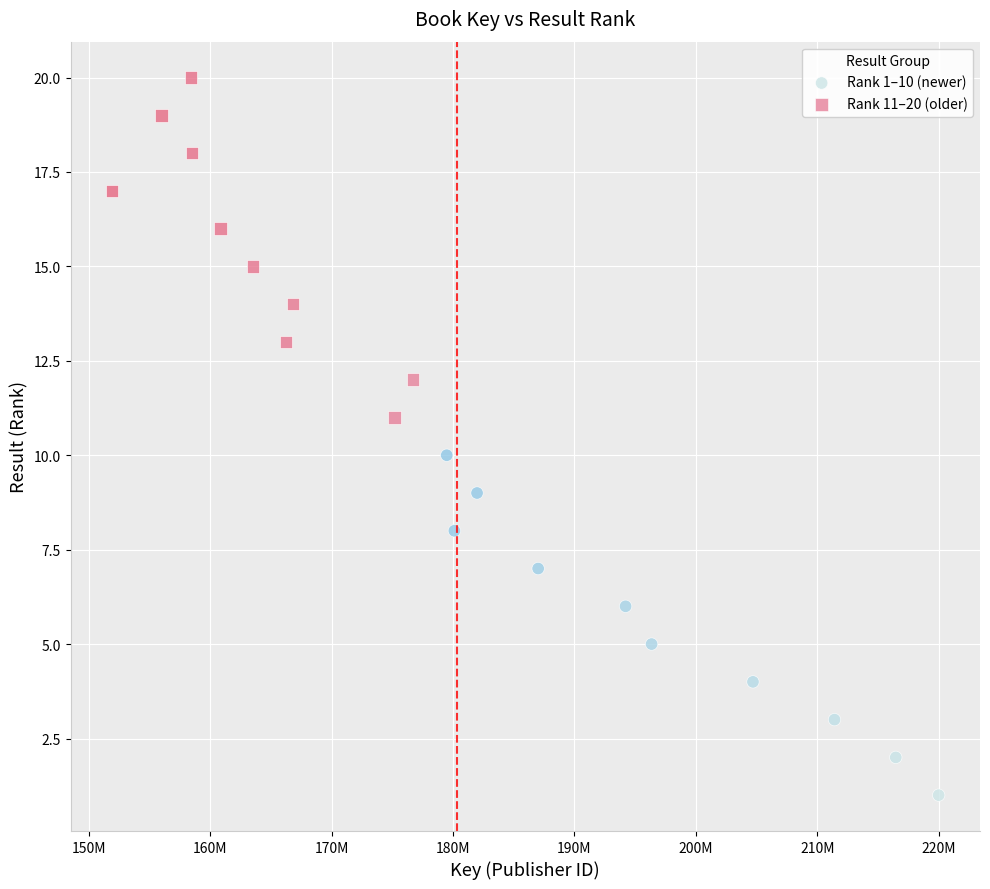

Which series reaches the maximum Y coordinate?

Rank 11–20 (older)